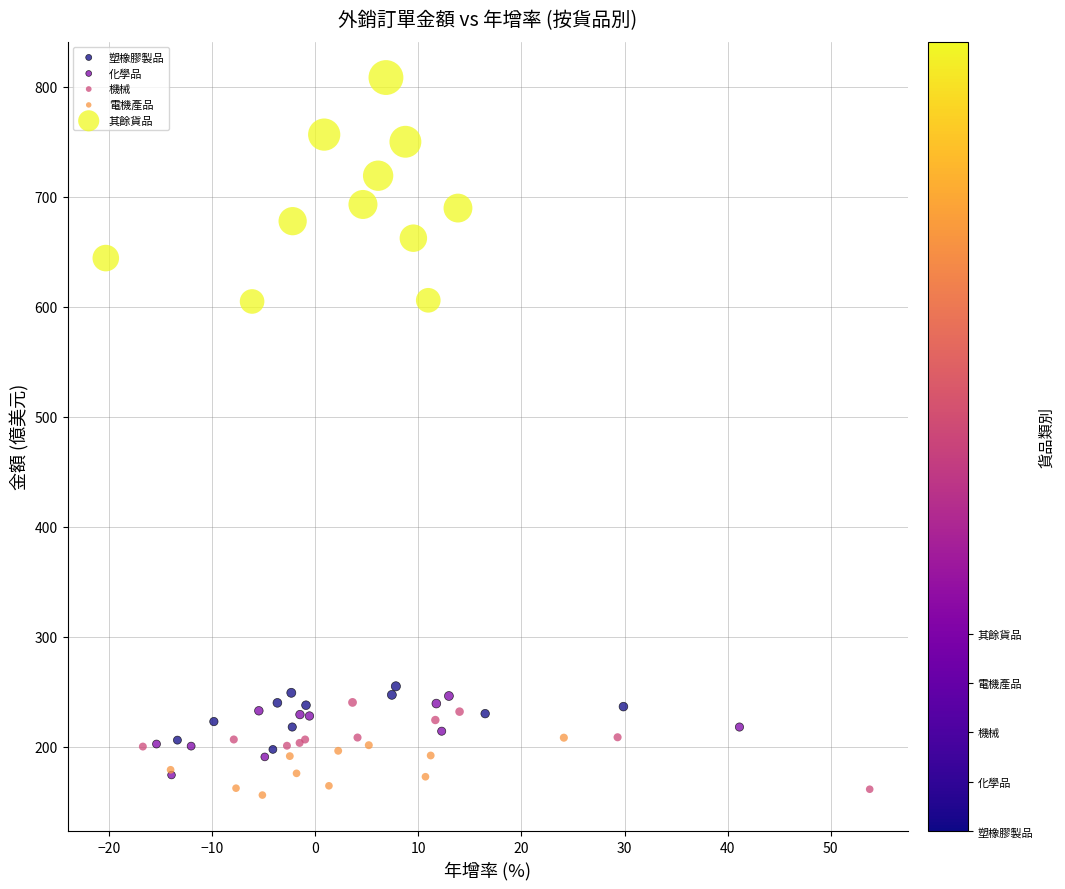

Which series has the widest spread of Y values?

其餘貨品